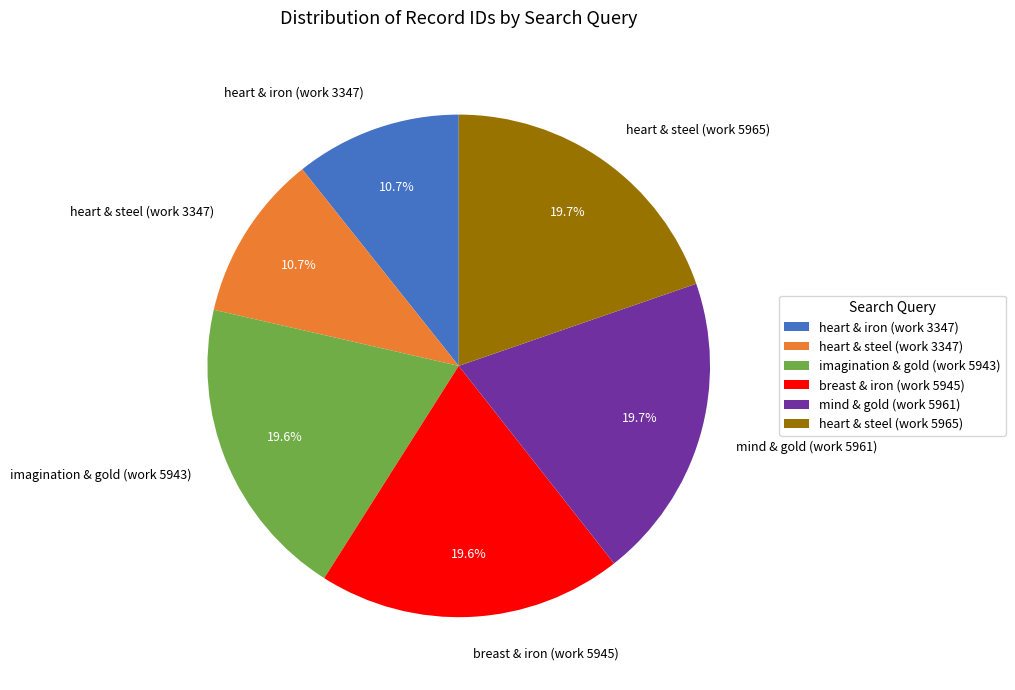

What percentage is the mind & gold (work 5961) slice, to the nearest percent?

20%